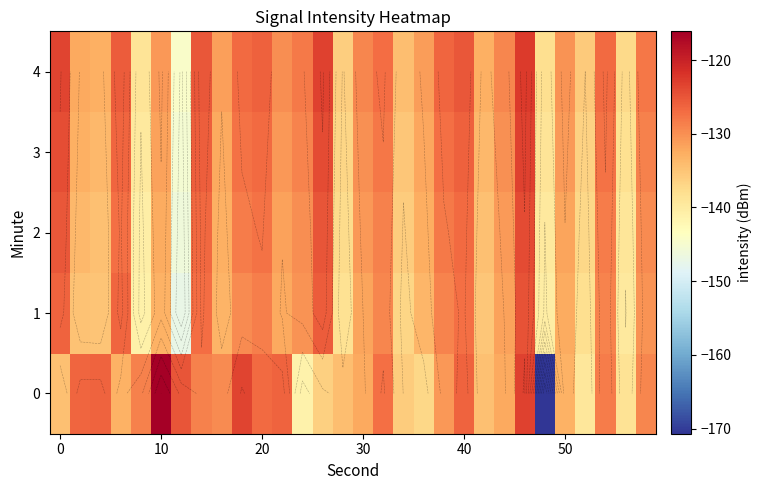

Which series has the largest total across all categories?

4